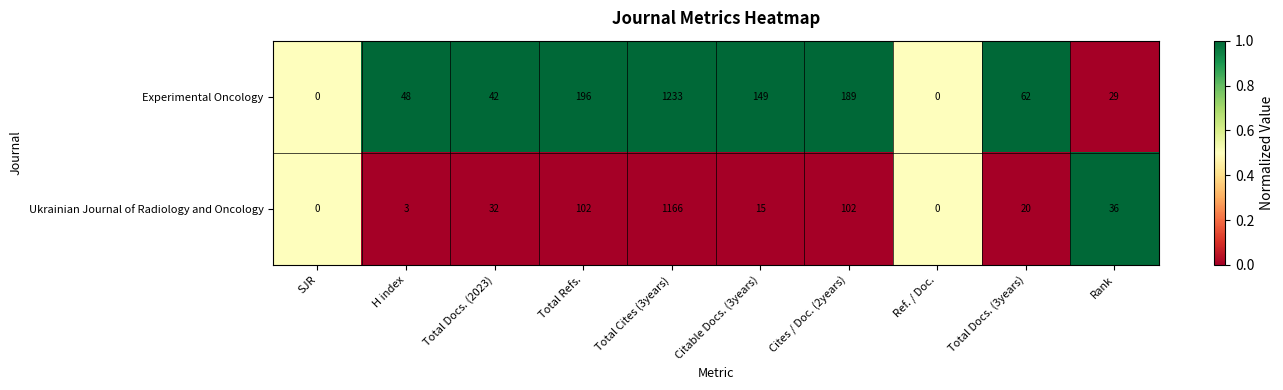

How many values in Experimental Oncology are above zero?

8